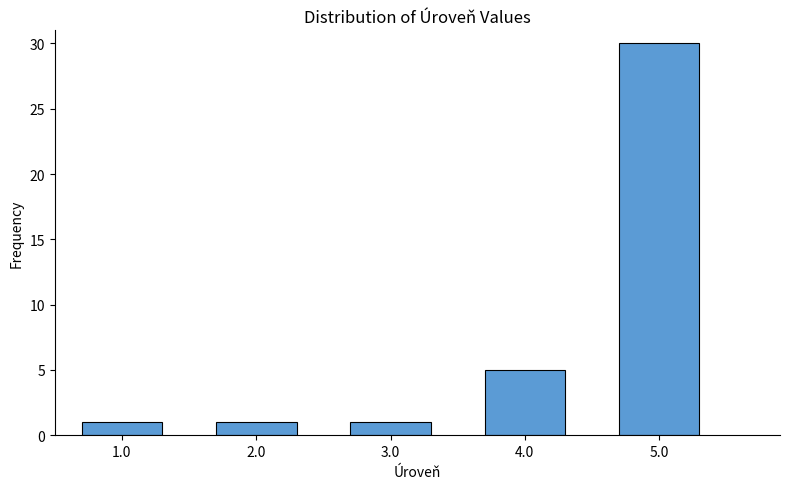

Reading left to right, list every bar in this chart as the range it spans on the x-axis followed by its height. The values are not printed on the chart, so give them approximately, as read against the axis.

0.5 to 1.5: 1
1.5 to 2.5: 1
2.5 to 3.5: 1
3.5 to 4.5: 5
4.5 to 5.5: 30